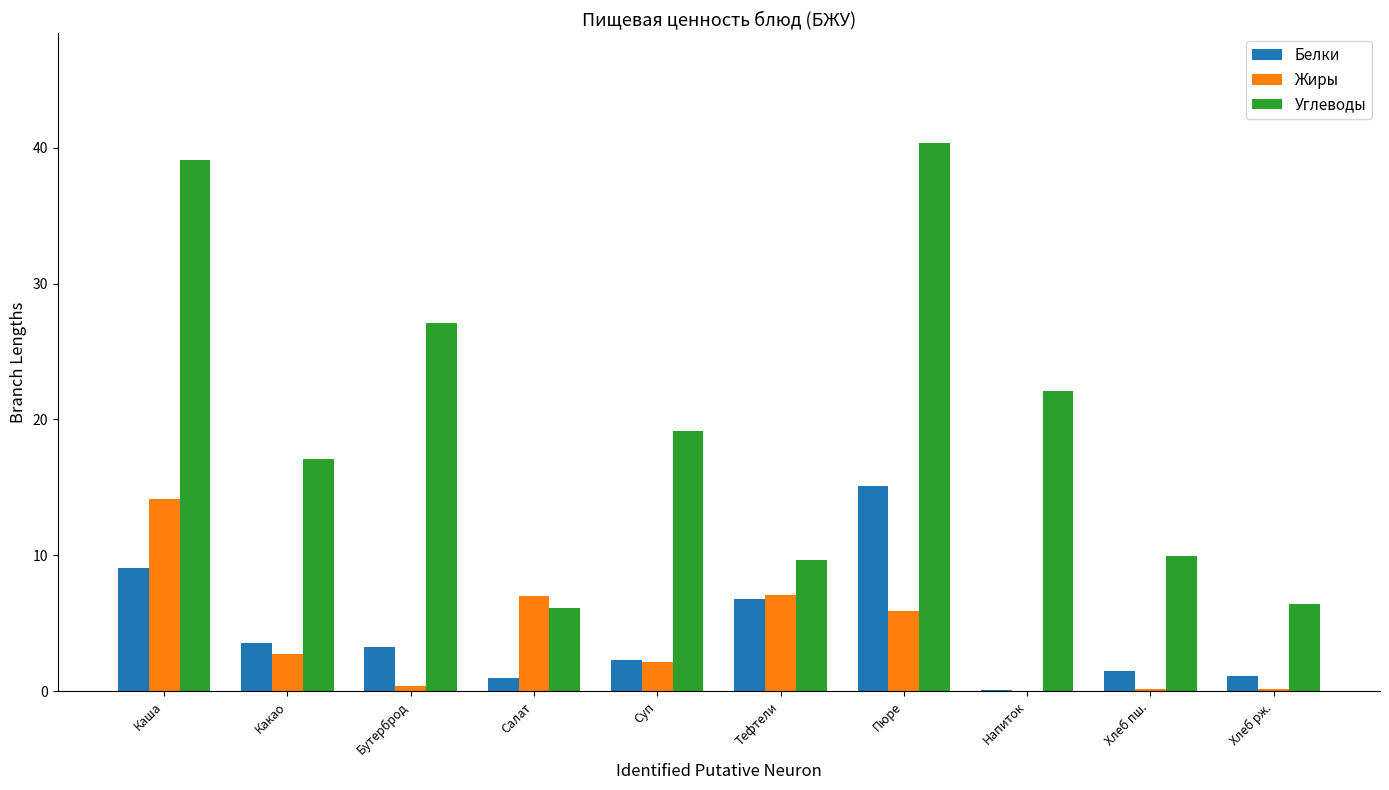

What is the sum of all Углеводы values?

197.0